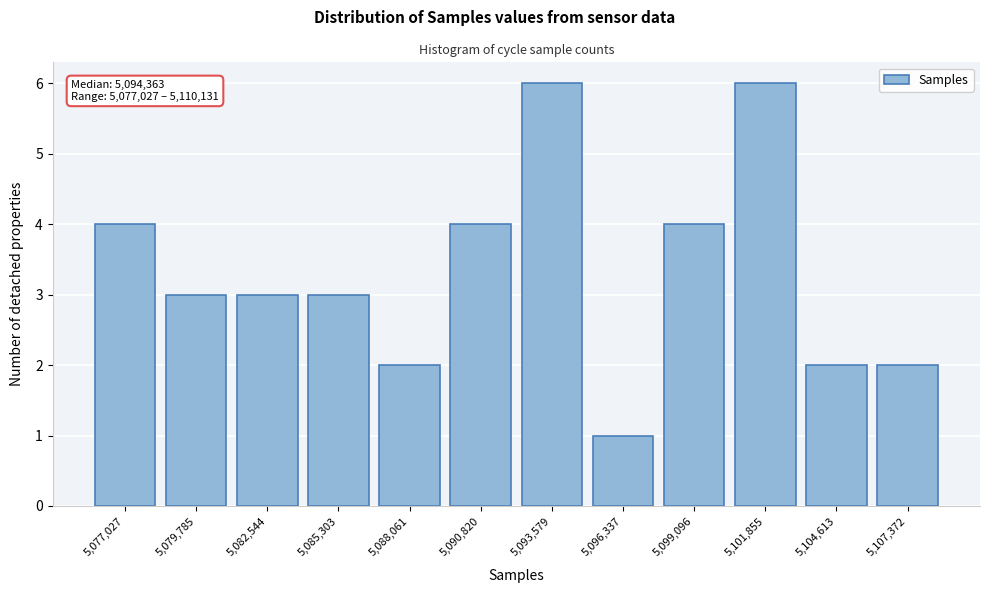

Reading left to right, list all the values displayed in this chart.

5,077,027=4	5,079,785=3	5,082,544=3	5,085,303=3	5,088,061=2	5,090,820=4	5,093,579=6	5,096,337=1	5,099,096=4	5,101,855=6	5,104,613=2	5,107,372=2